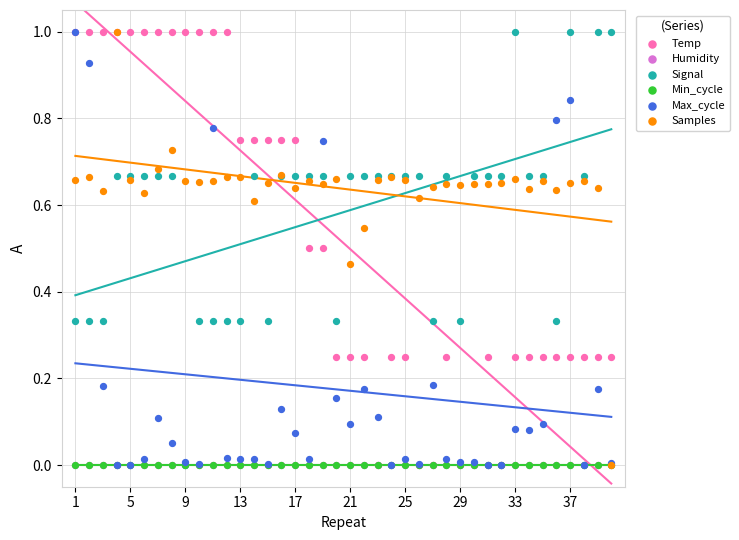

What are all the series names shown in the legend?

Temp, Humidity, Signal, Min_cycle, Max_cycle, Samples